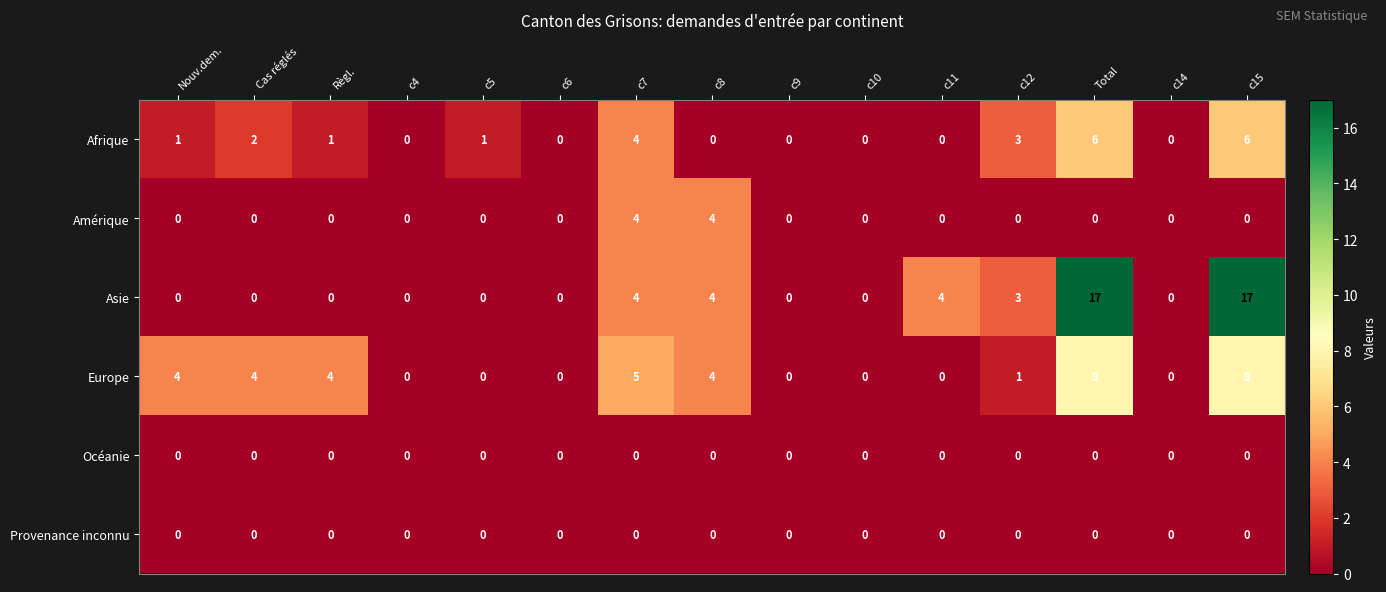

What is the difference between the highest and lowest values at c12?

3